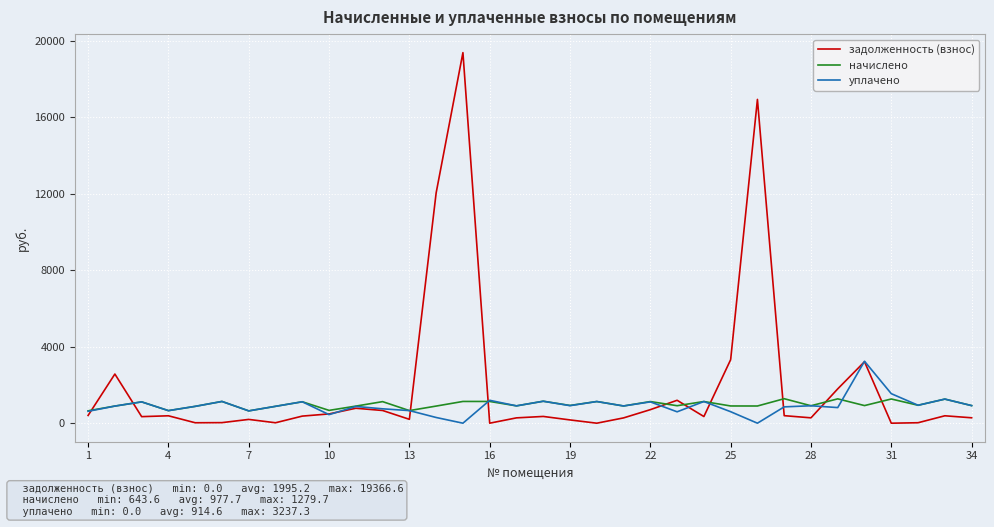

Which series has the widest spread of values?

задолженность (взнос)